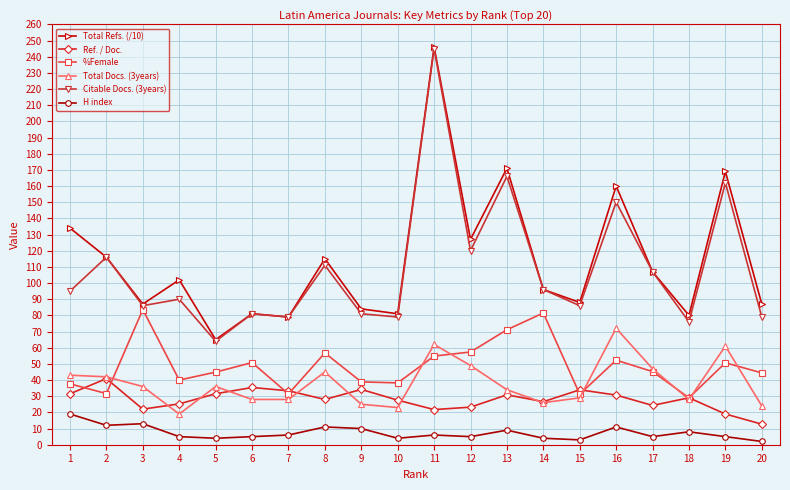

How many series are shown in this chart?

6